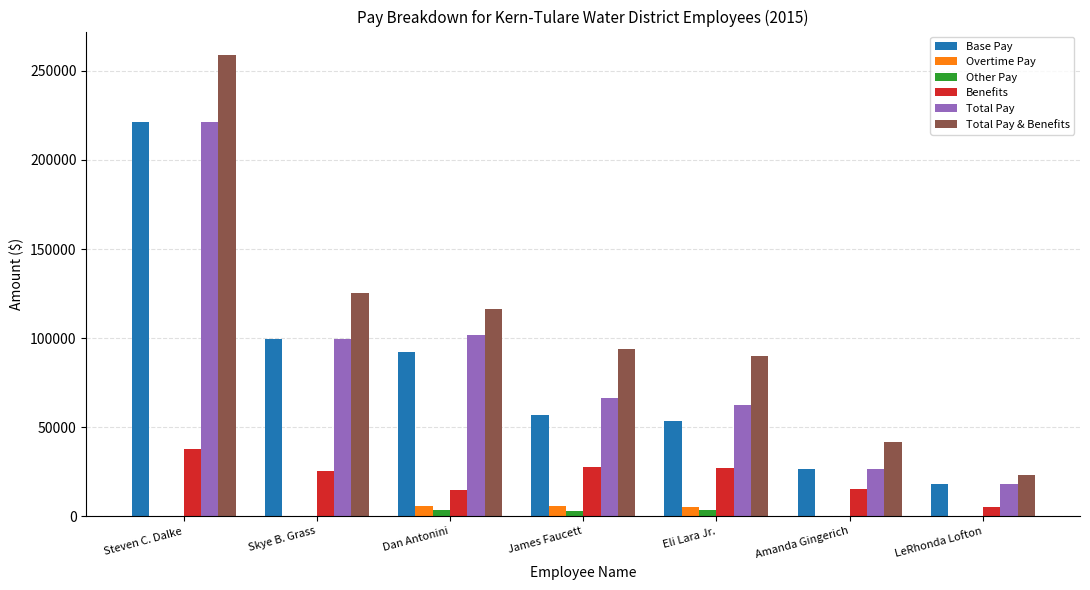

The value of Overtime Pay at Dan Antonini is 6021. True or false?

True